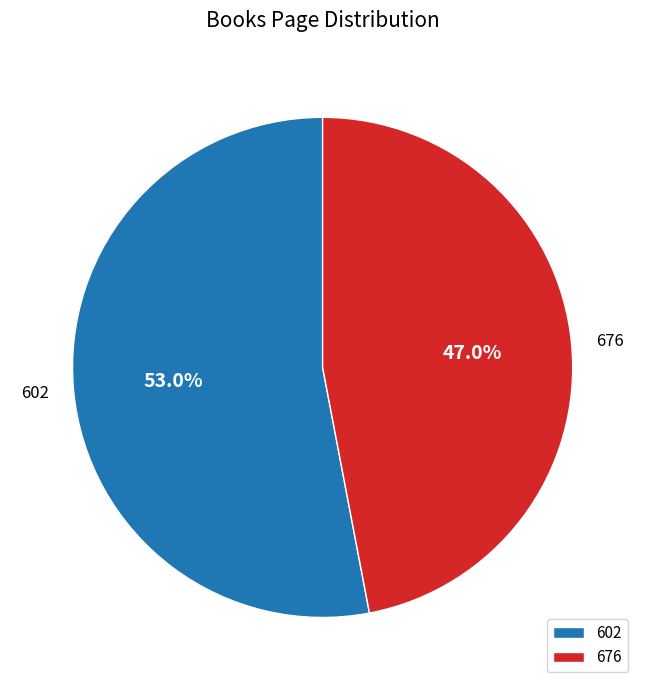

To the nearest percent, what is the combined percentage of 602 and 676?

100%